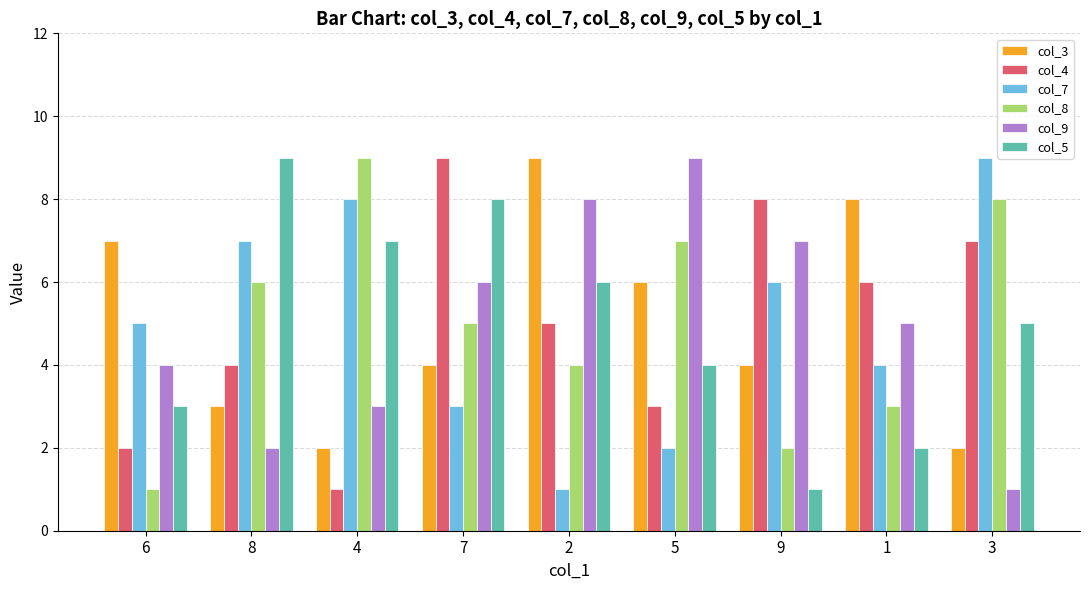

Reading right to left, list all the values displayed in this chart.

col_3: 2	8	4	6	9	4	2	3	7
col_4: 7	6	8	3	5	9	1	4	2
col_7: 9	4	6	2	1	3	8	7	5
col_8: 8	3	2	7	4	5	9	6	1
col_9: 1	5	7	9	8	6	3	2	4
col_5: 5	2	1	4	6	8	7	9	3